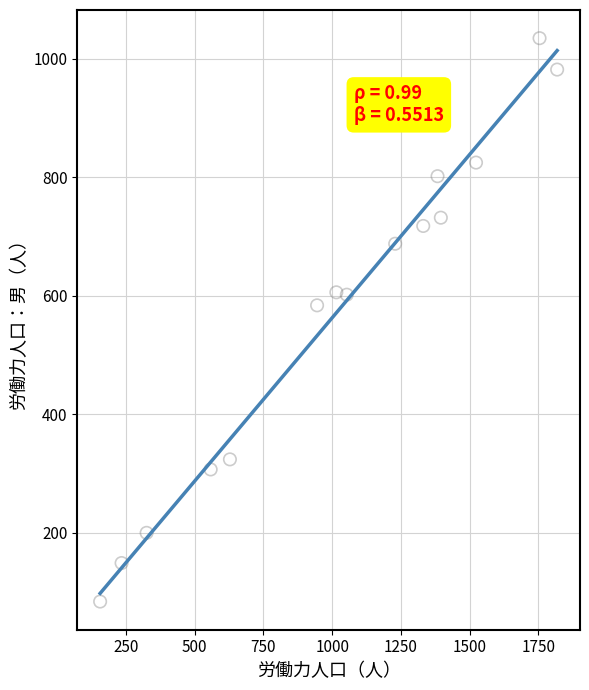

What Y value in the scatter plot is closest to 559?

584